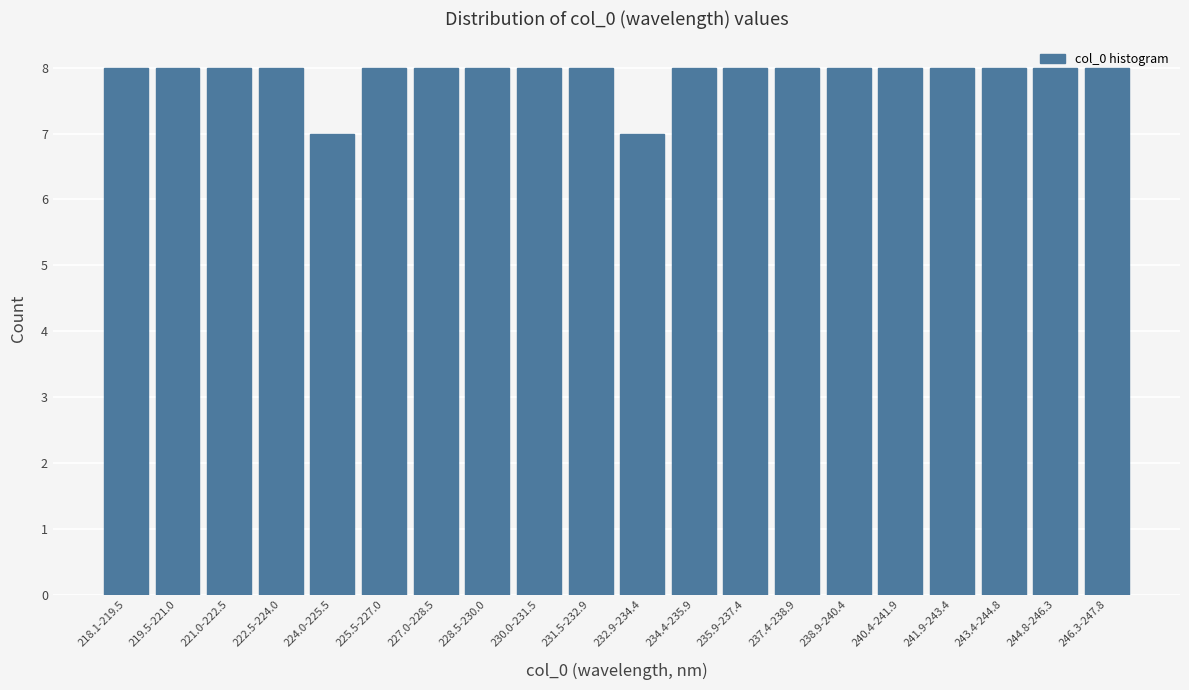

What is the minimum value shown in the chart?

7